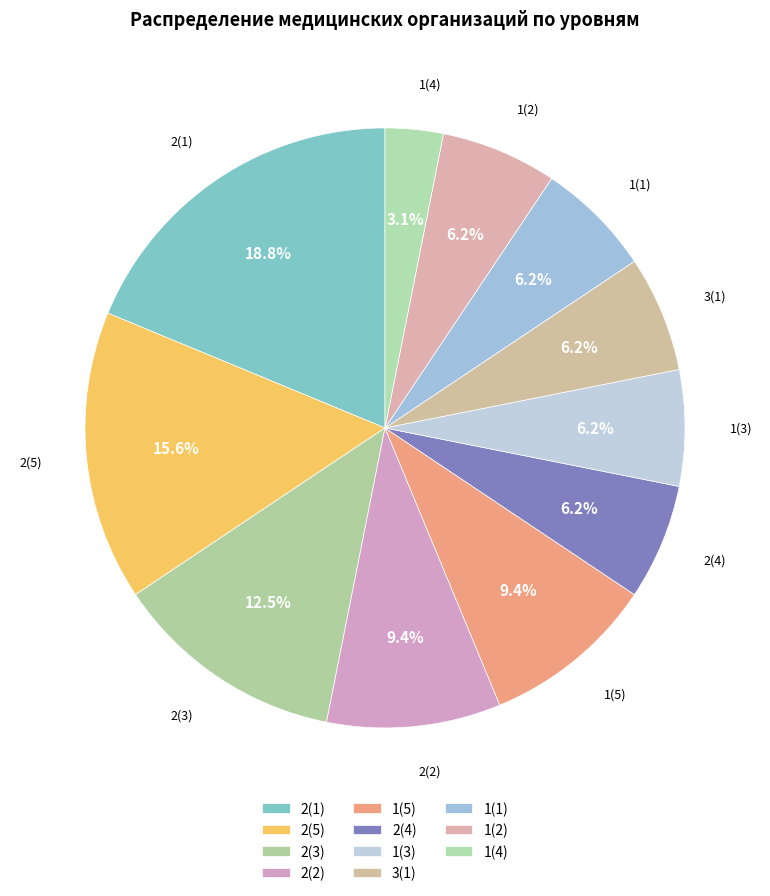

How many slices are in this pie chart?

11